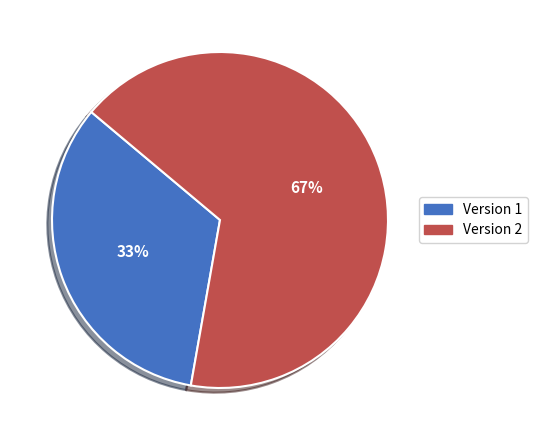

Does any single category account for the majority?

Yes